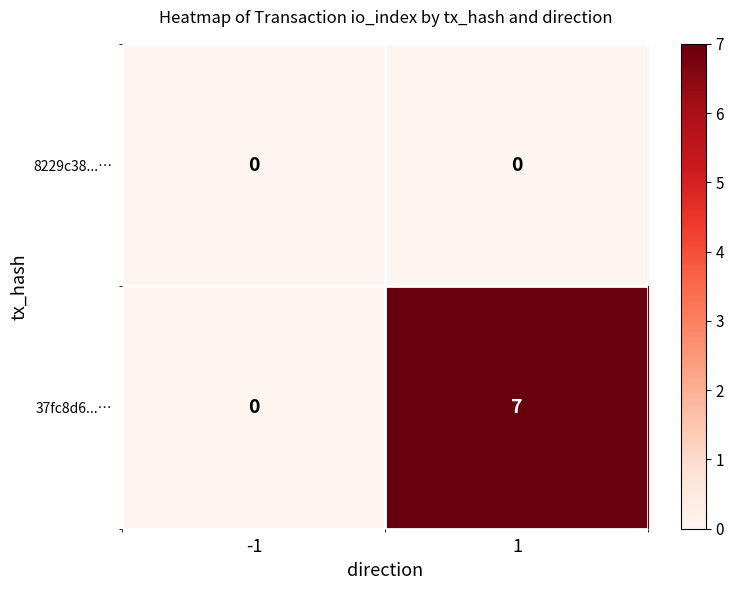

What is the sum of all 37fc8d6...… values?

7